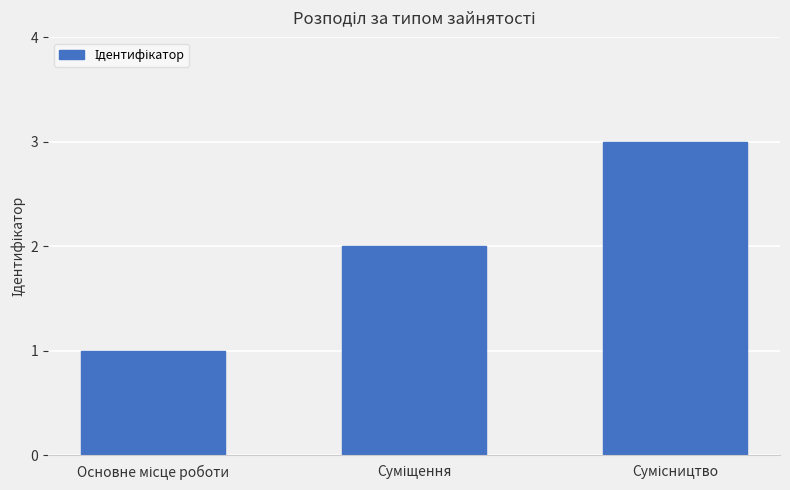

What is the sum of all values?

6